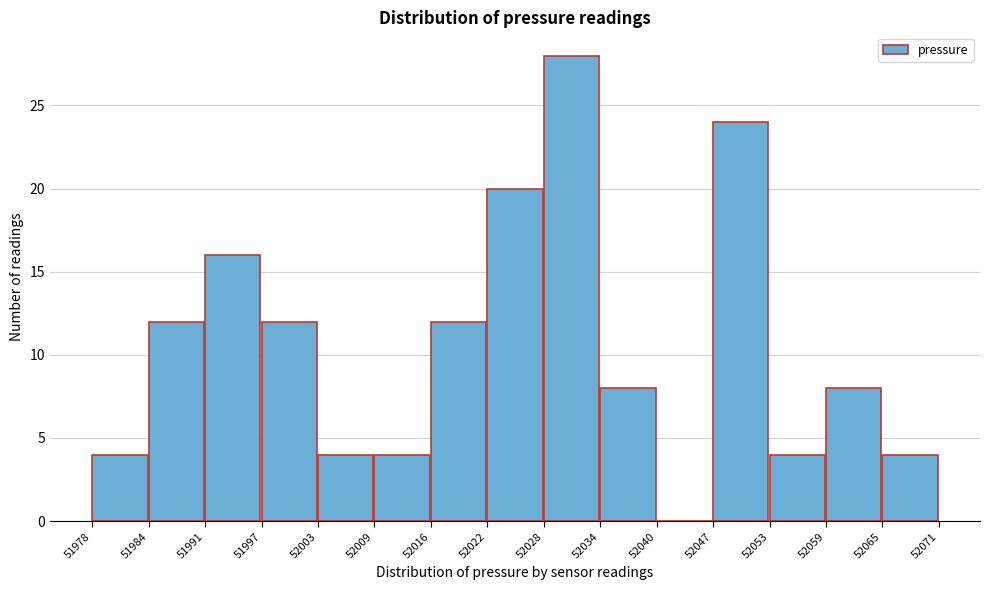

Reading left to right, transcribe this chart: for each bar, give the range it covers on the x-axis and its height. The values are not printed on the chart, so give them approximately, as read against the axis.

51978 to 51984: 4
51984 to 51991: 12
51991 to 51997: 16
51997 to 52003: 12
52003 to 52009: 4
52009 to 52016: 4
52016 to 52022: 12
52022 to 52028: 20
52028 to 52034: 28
52034 to 52040: 8
52040 to 52047: 0
52047 to 52053: 24
52053 to 52059: 4
52059 to 52065: 8
52065 to 52071: 4